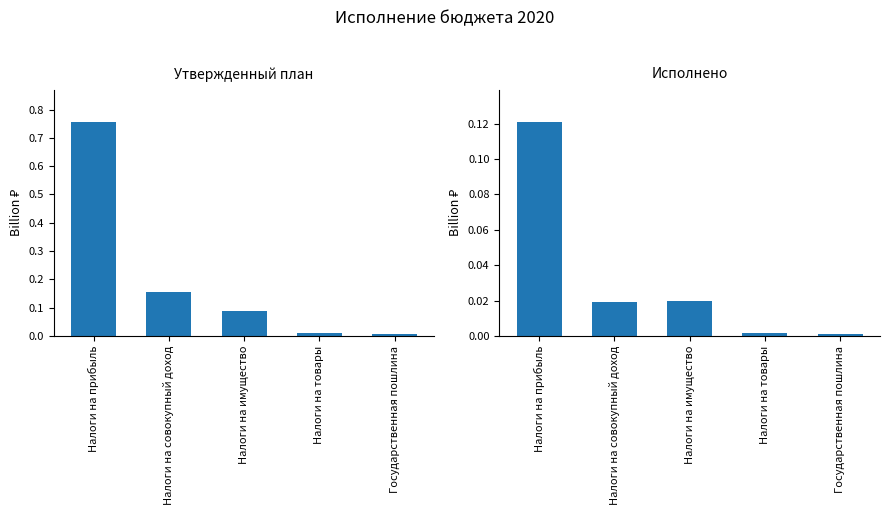

Reading left to right, what are all the values shown in this chart?

Утвержденный план: Налоги на прибыль=0.8	Налоги на совокупный доход=0.2	Налоги на имущество=0.1	Налоги на товары=0.0	Государственная пошлина=0.0
Исполнено: Налоги на прибыль=0.1	Налоги на совокупный доход=0.0	Налоги на имущество=0.0	Налоги на товары=0.0	Государственная пошлина=0.0